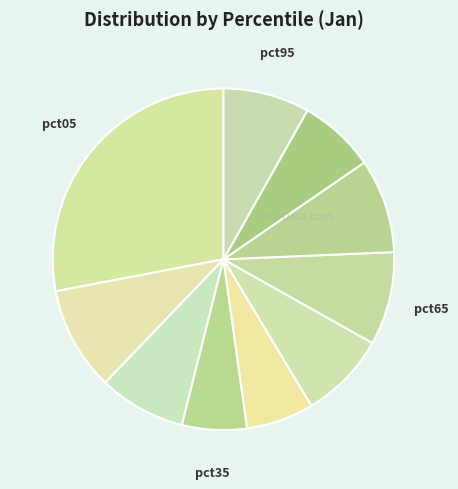

How many segments does this pie chart have?

10